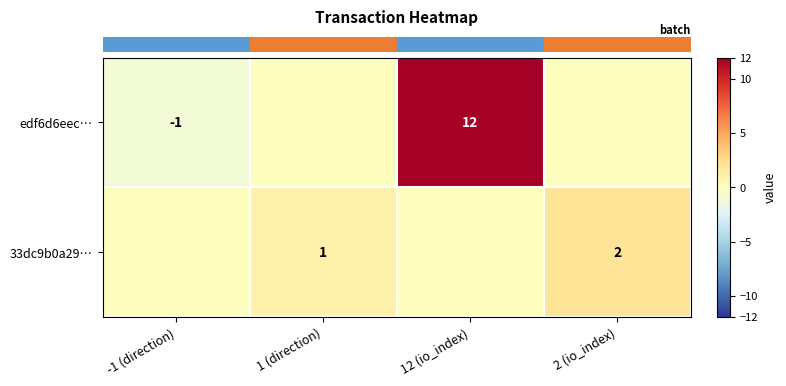

The value of row_0 at 2 (io_index) is 0. True or false?

True